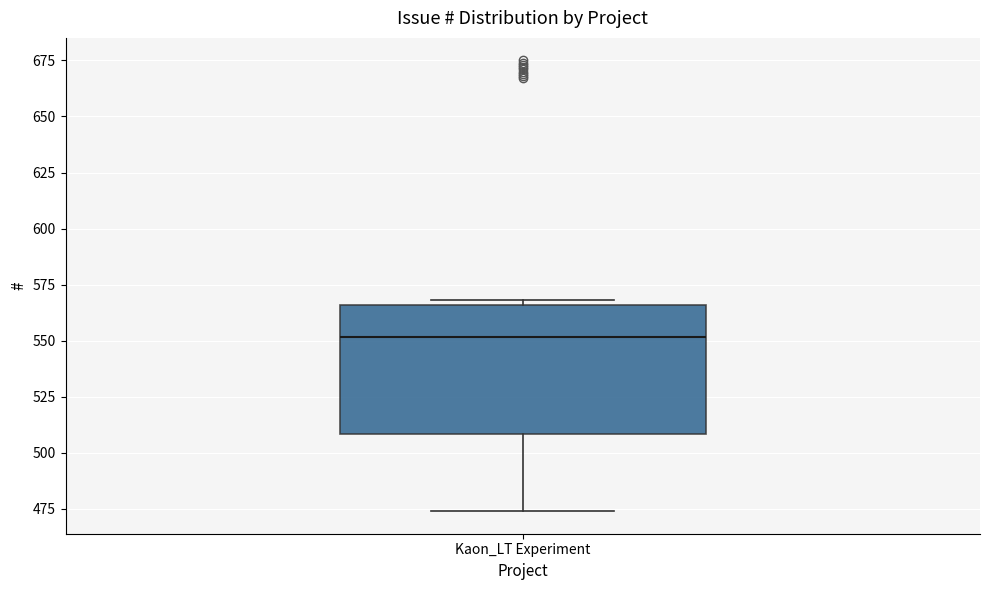

Where does the median line of the box for Kaon_LT Experiment sit on the y-axis? The values are not printed on the chart, so give them approximately, as read against the axis.

550